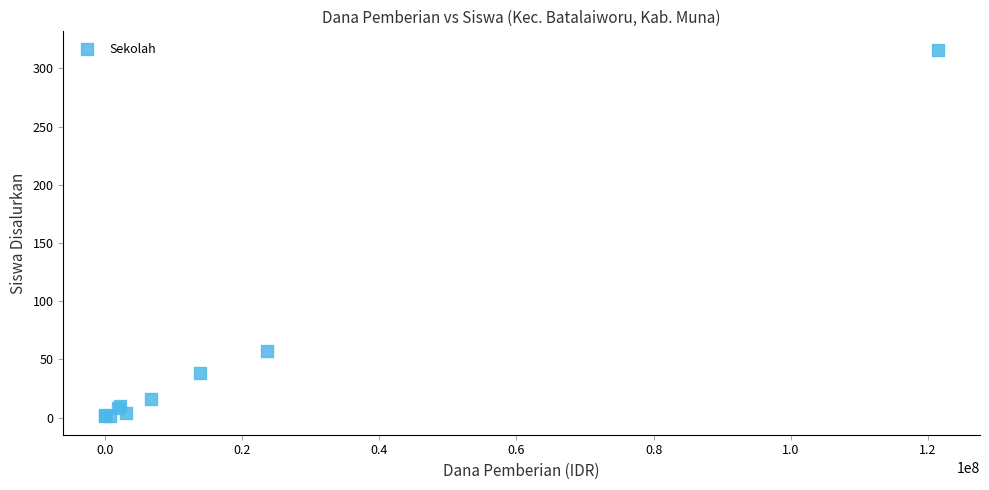

What Y value in the scatter plot is closest to 158?

57